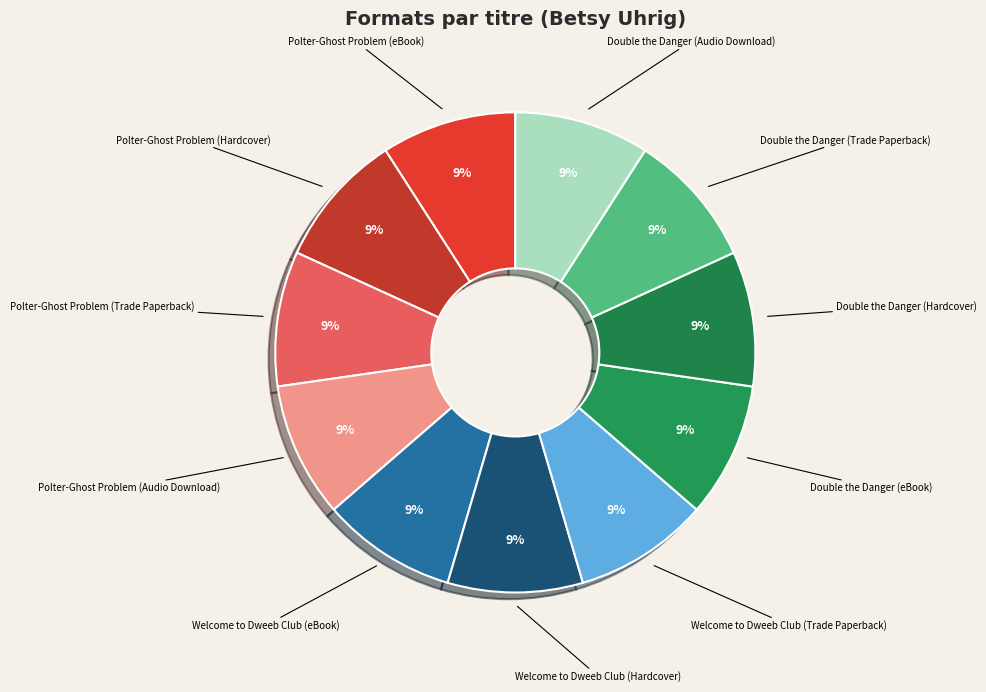

How many segments does this pie chart have?

11